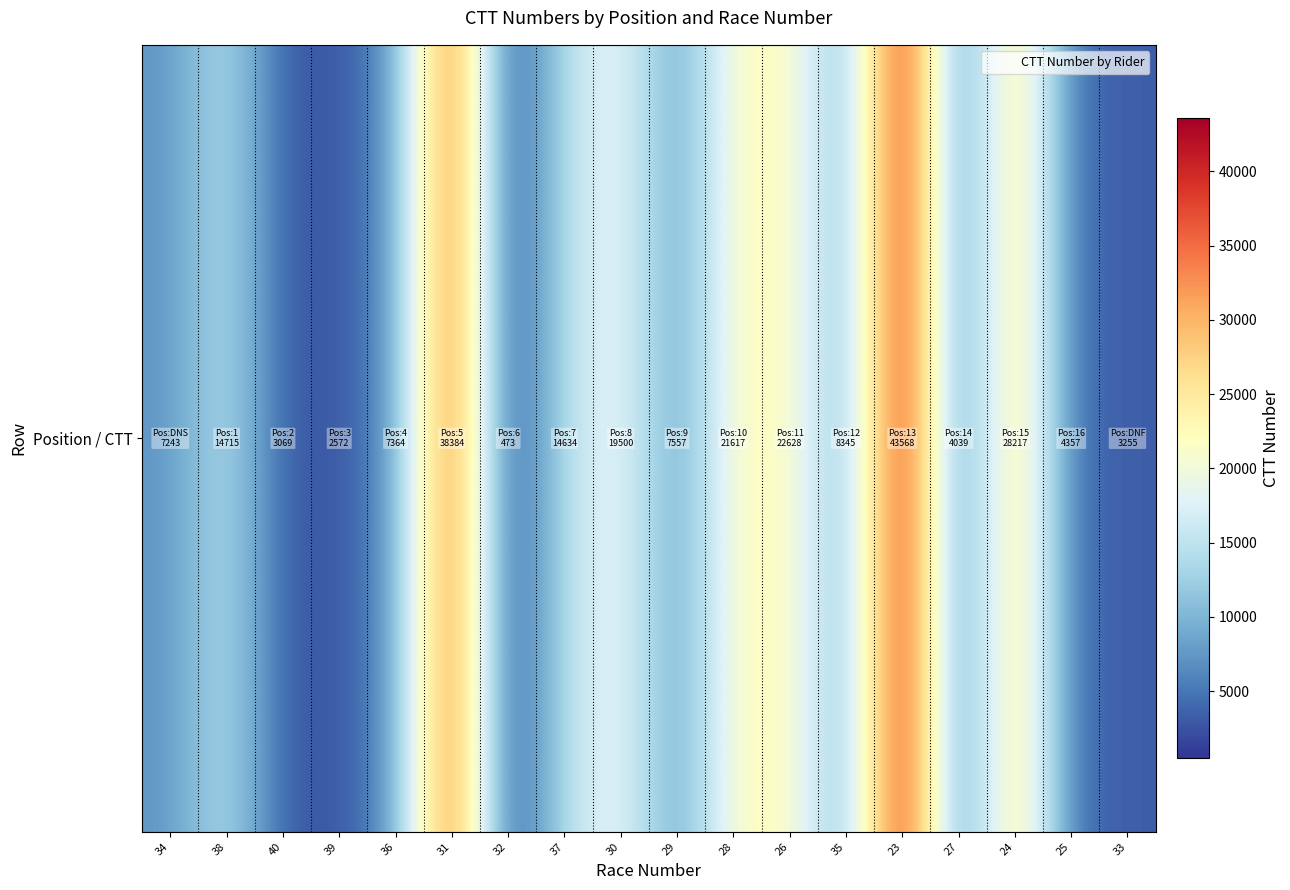

Which has a higher value, 30 or 33?

30